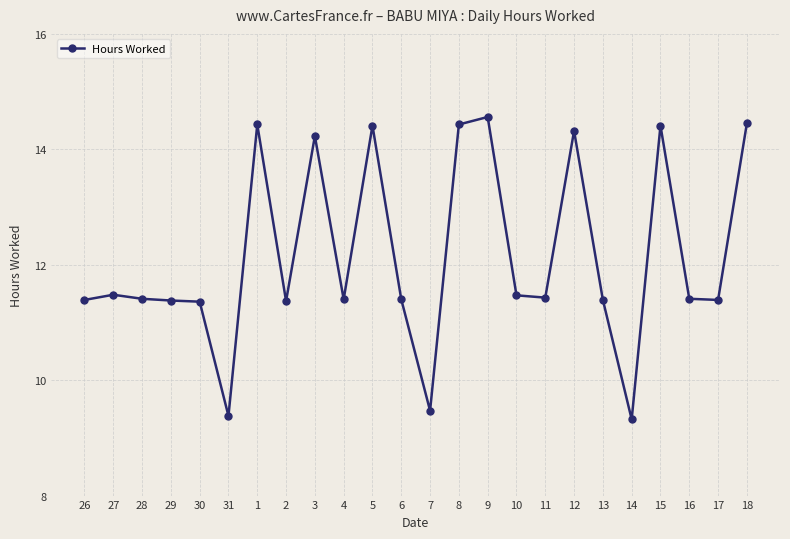

True or false: the data shows 14.4 at 18.

True